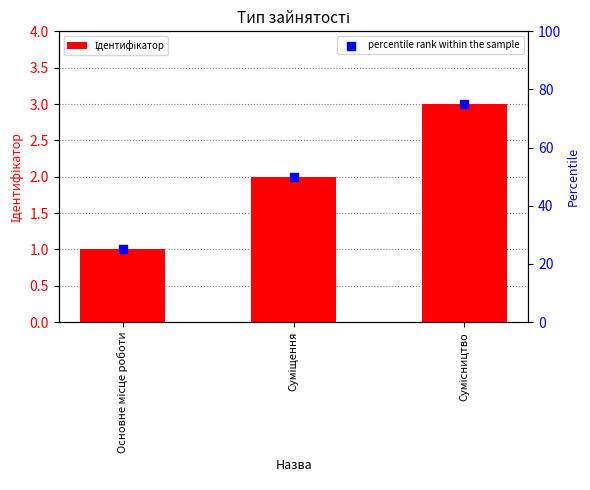

Which has a higher value, Суміщення or Сумісництво?

Сумісництво